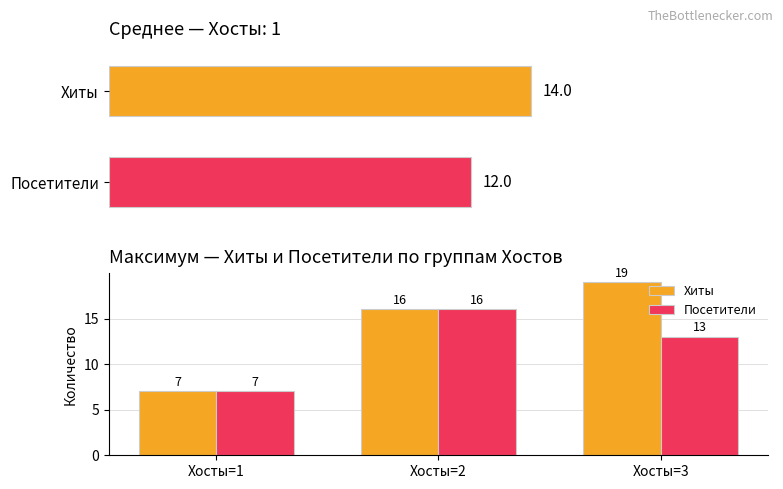

How many Хиты values are between 7 and 19?

3